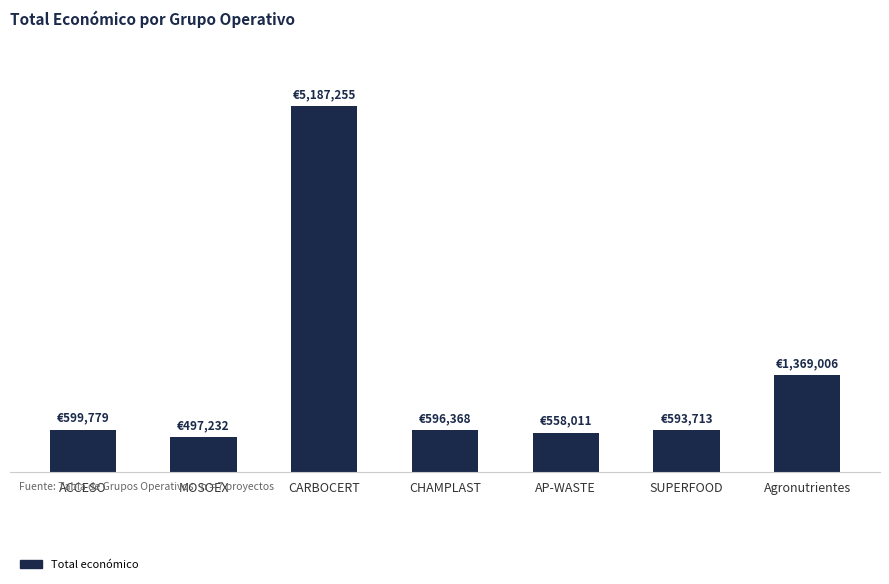

Does the chart contain any negative values?

No